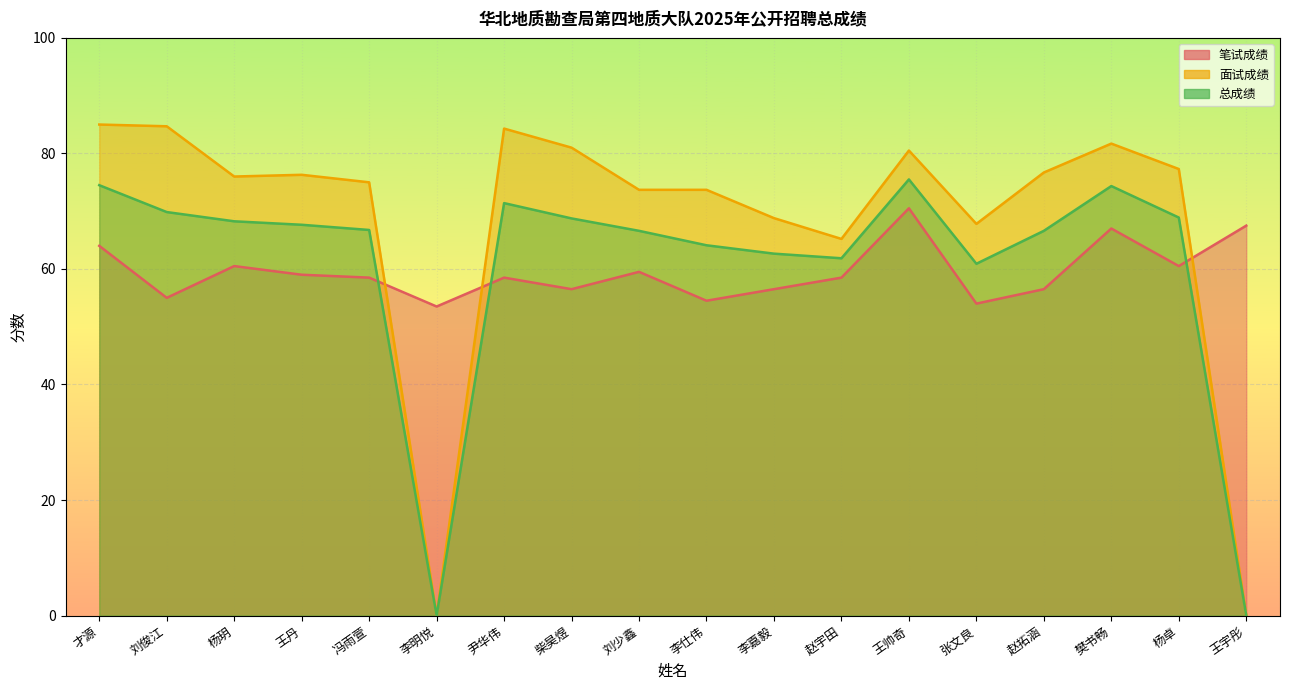

What are all the series names shown in the legend?

笔试成绩, 面试成绩, 总成绩